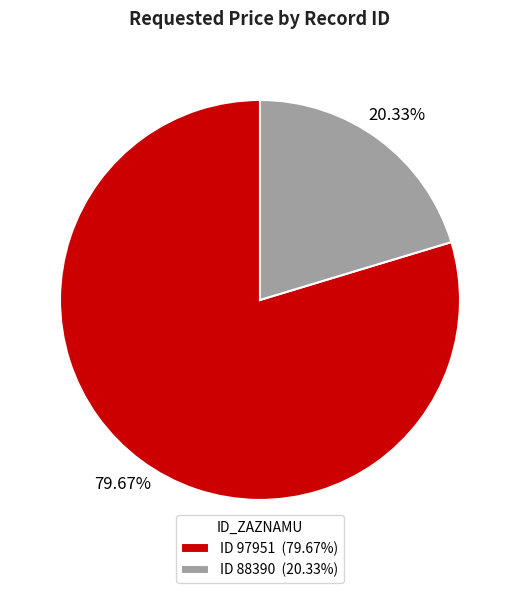

To the nearest percent, what is the average slice percentage?

50%